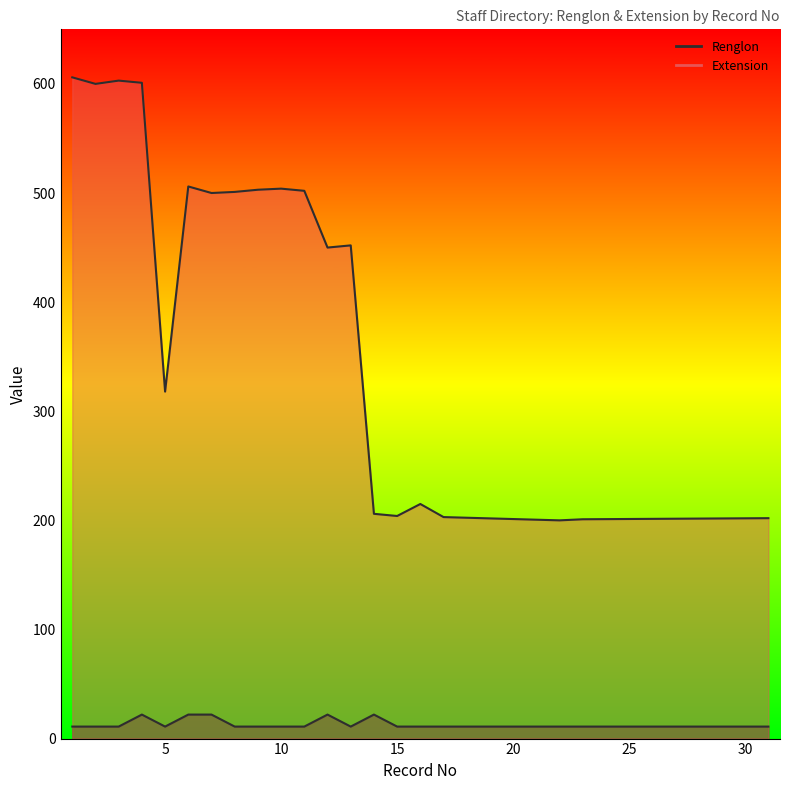

What is the total value across all series at 31?

213